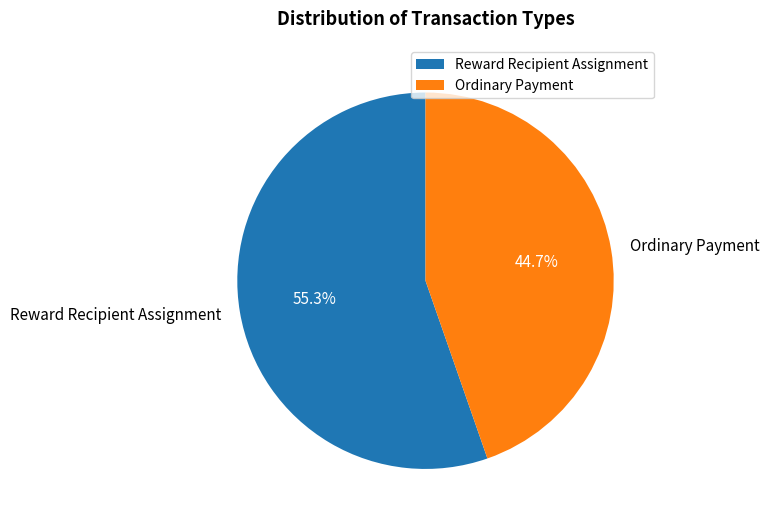

Combined, do Reward Recipient Assignment and Ordinary Payment account for over 50%?

Yes